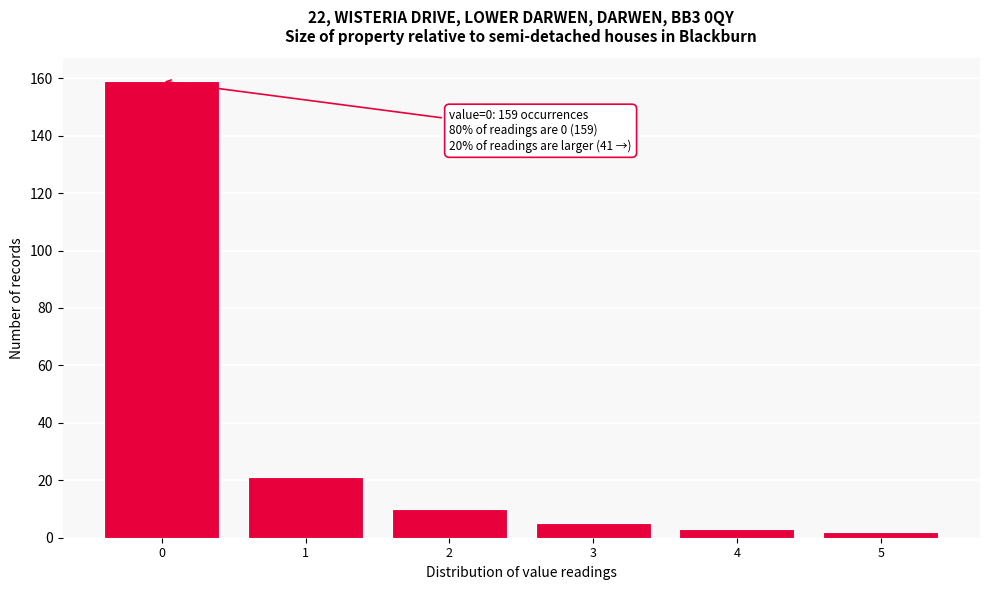

Reading left to right, what are all the values shown in this chart?

159	21	10	5	3	2